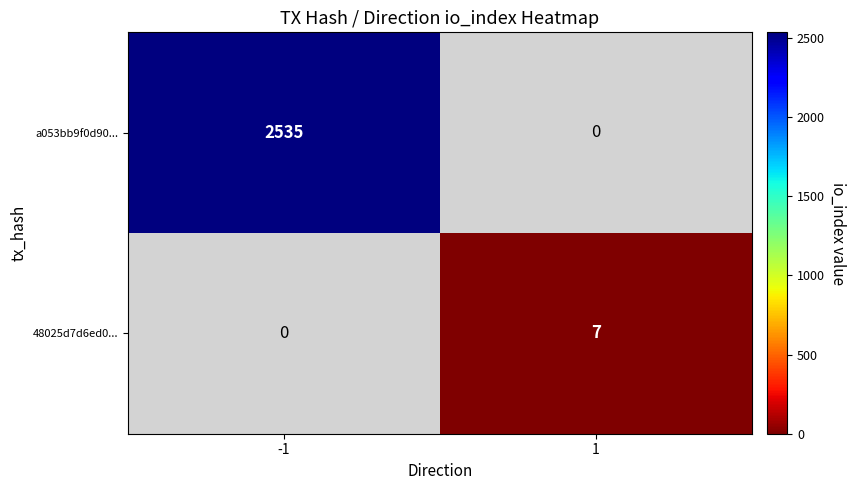

Is it true that a053bb9f0d90... equals 1419 at -1?

False